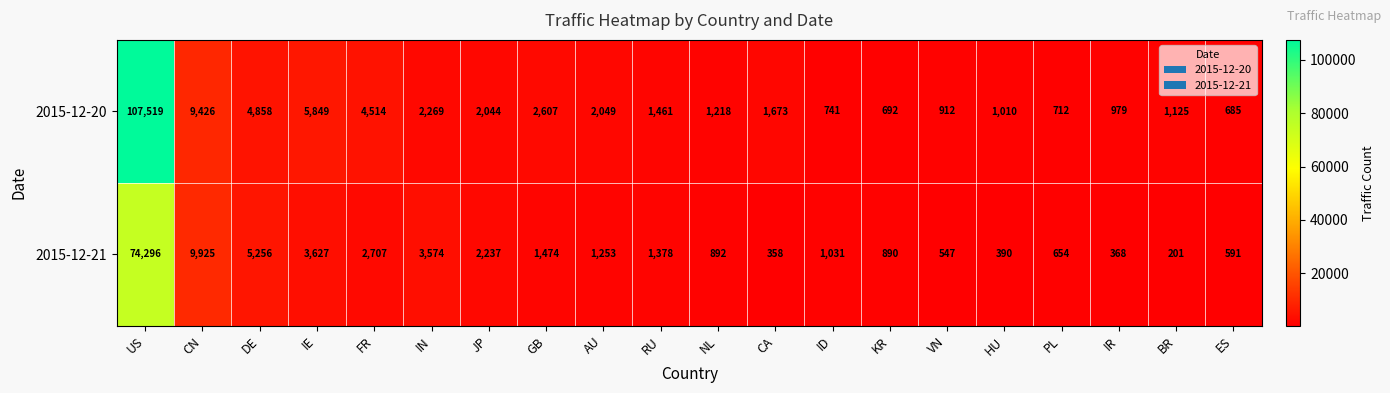

At which category does the chart reach its minimum across all series?

BR